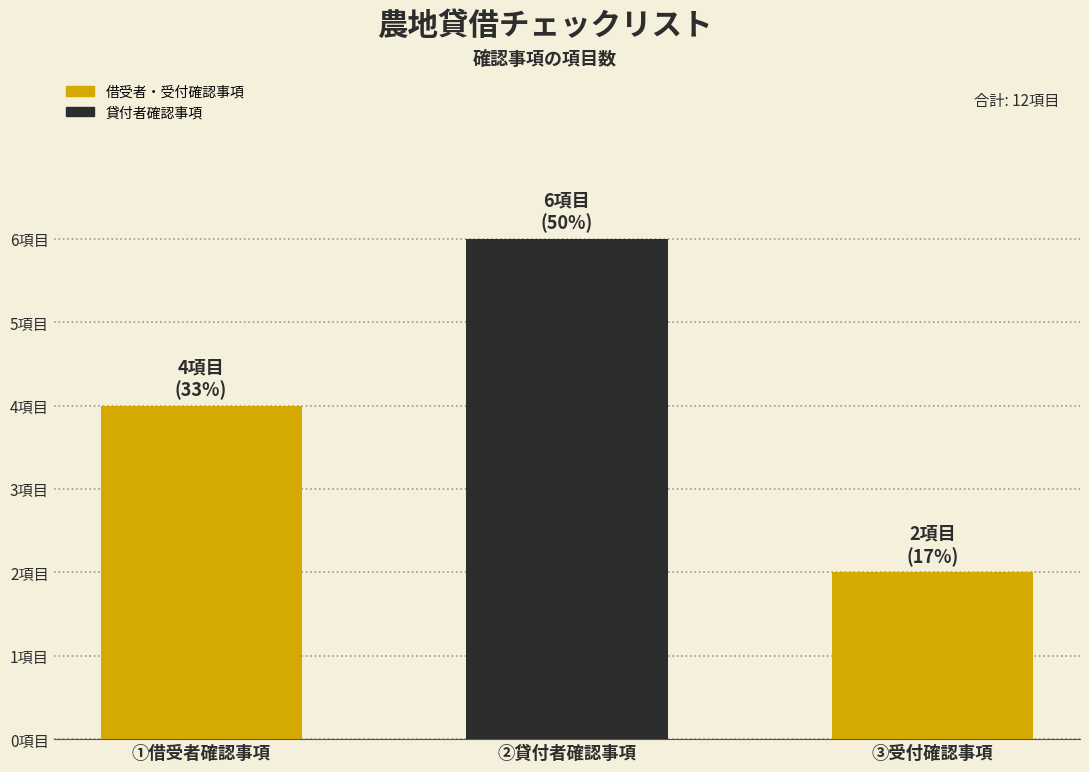

Reading left to right, transcribe all the data shown in this chart.

4	6	2